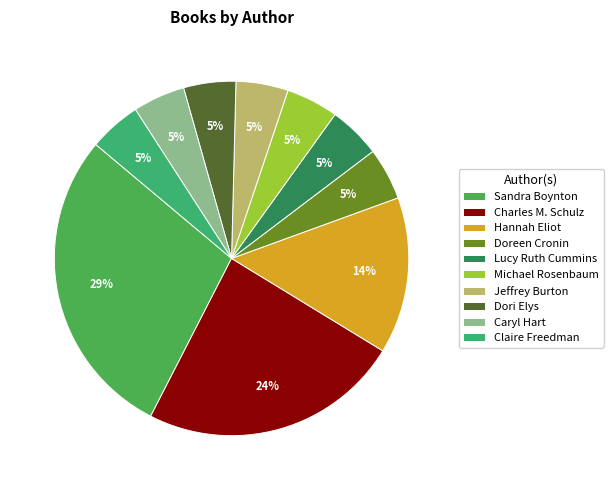

Is it true that Lucy Ruth Cummins is 5% of the pie?

True